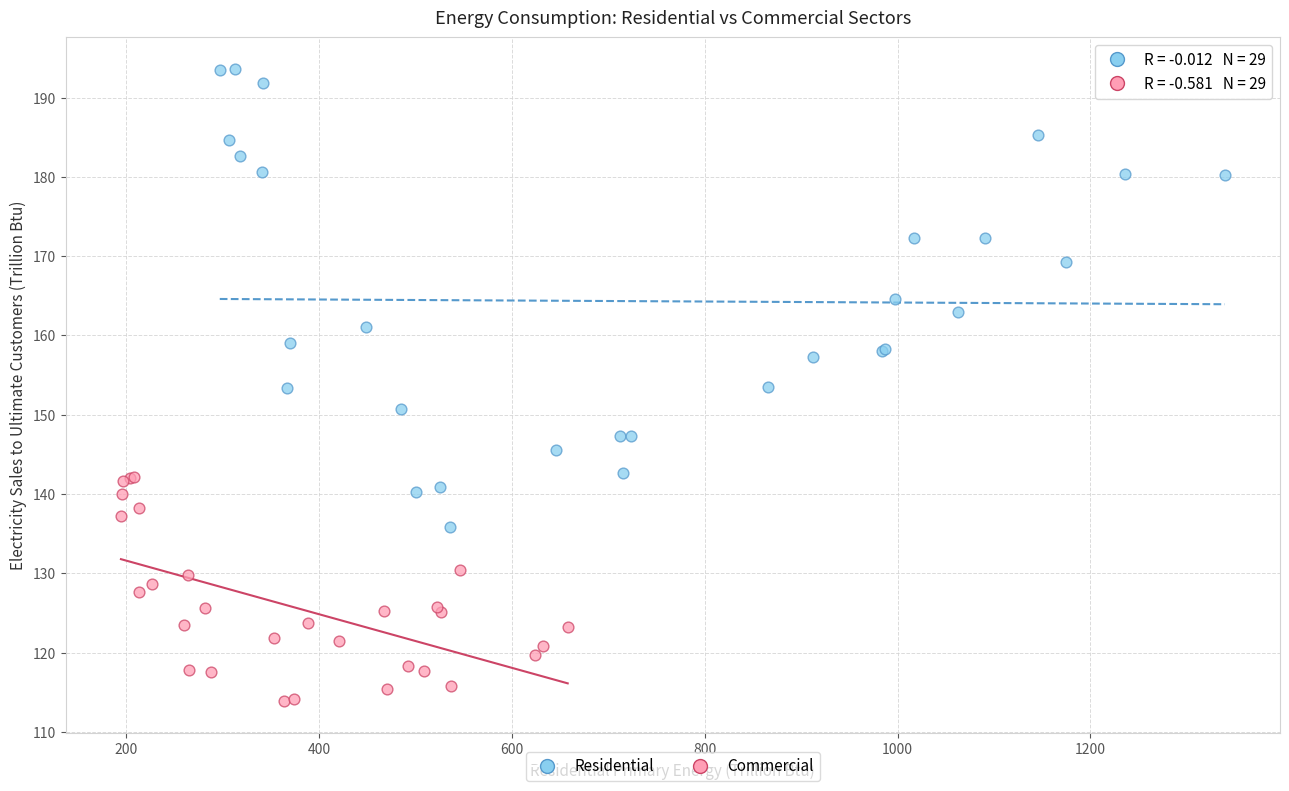

Which series contains the highest Y value?

Residential